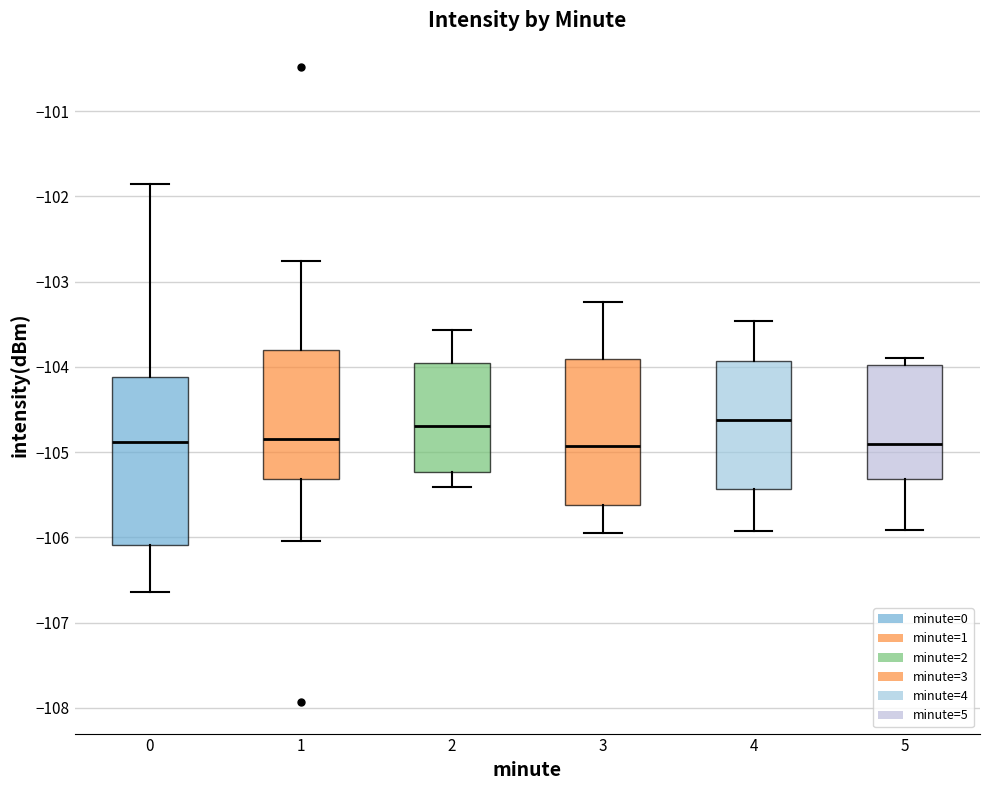

Reading left to right, transcribe this box plot: for each box, give where its median line is, the range the box spans, and where its two whiskers end, as read against the y-axis. The values are not printed on the chart, so give them approximately, as read against the axis.

0: median -104.9, box -106.1 to -104.1, whiskers -106.6 to -101.9
1: median -104.8, box -105.3 to -103.8, whiskers -106.0 to -102.8
2: median -104.7, box -105.2 to -103.9, whiskers -105.4 to -103.6
3: median -104.9, box -105.6 to -103.9, whiskers -105.9 to -103.2
4: median -104.6, box -105.4 to -103.9, whiskers -105.9 to -103.5
5: median -104.9, box -105.3 to -104.0, whiskers -105.9 to -103.9